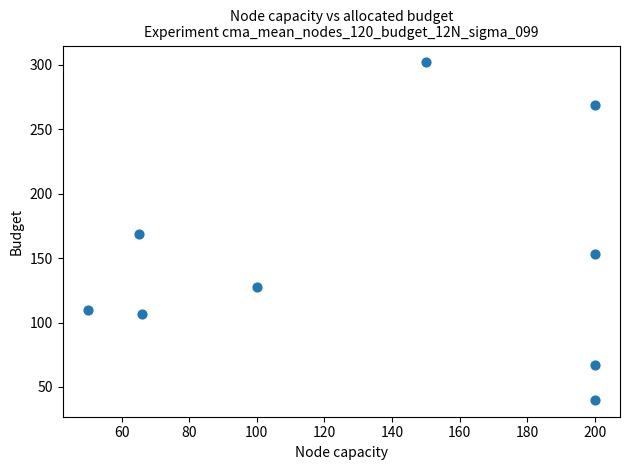

What is the range of X values (max minus min)?

150